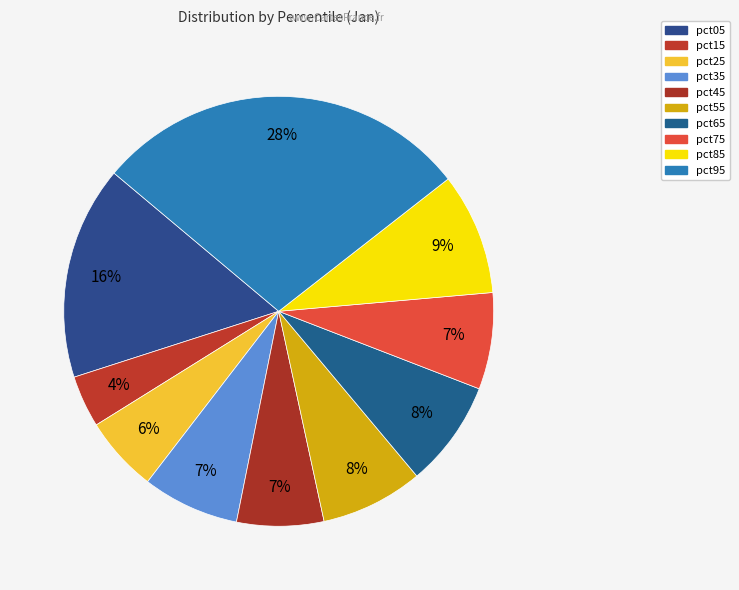

How many slices are in this pie chart?

10